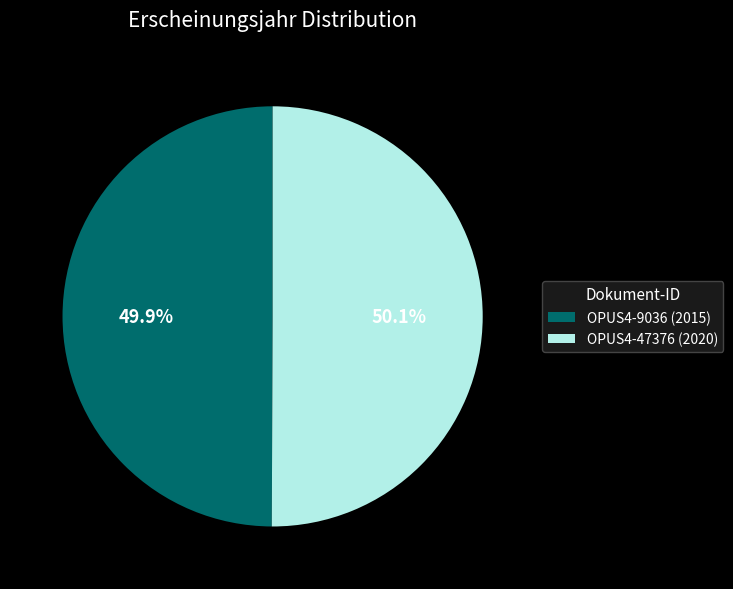

How much of the chart is everything except OPUS4-9036?

50.1%